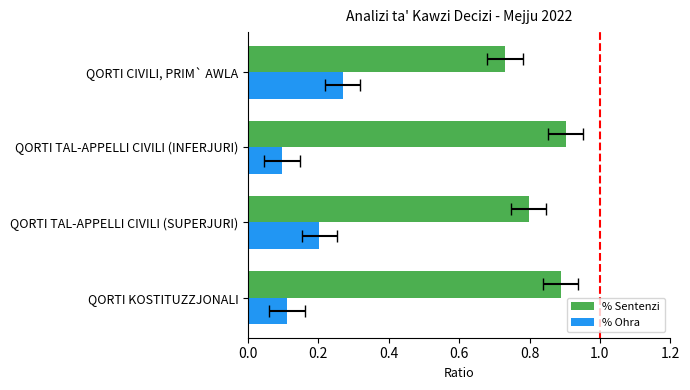

At QORTI CIVILI, PRIM` AWLA, list the series in order from smallest to largest.

% Ohra, % Sentenzi